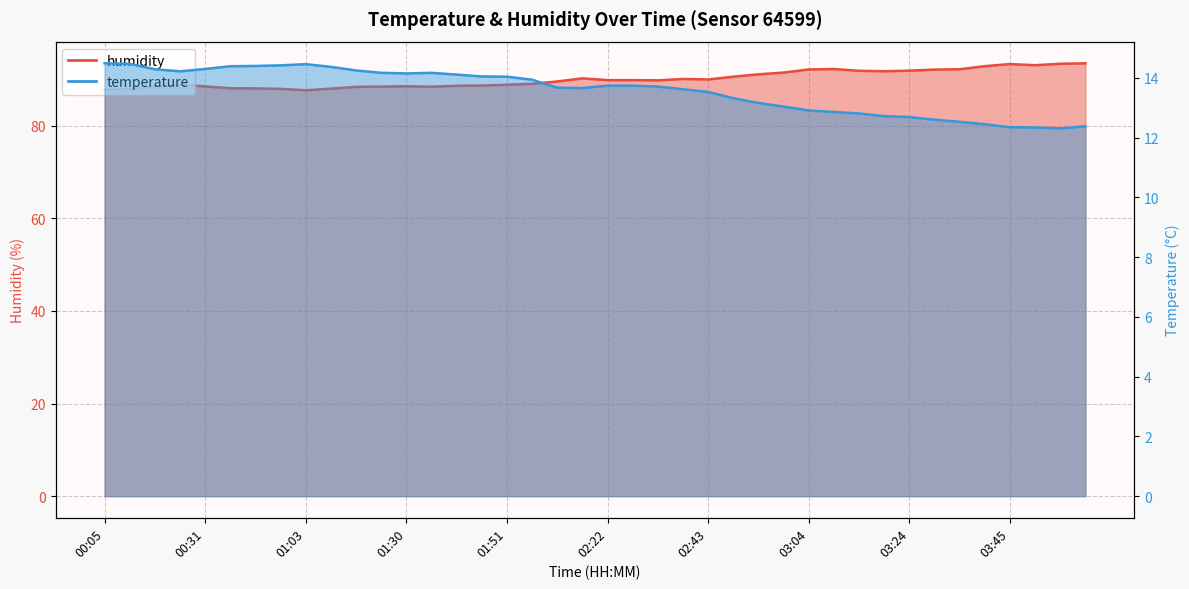

Which has a higher value, 01:46 or 01:19?

01:19